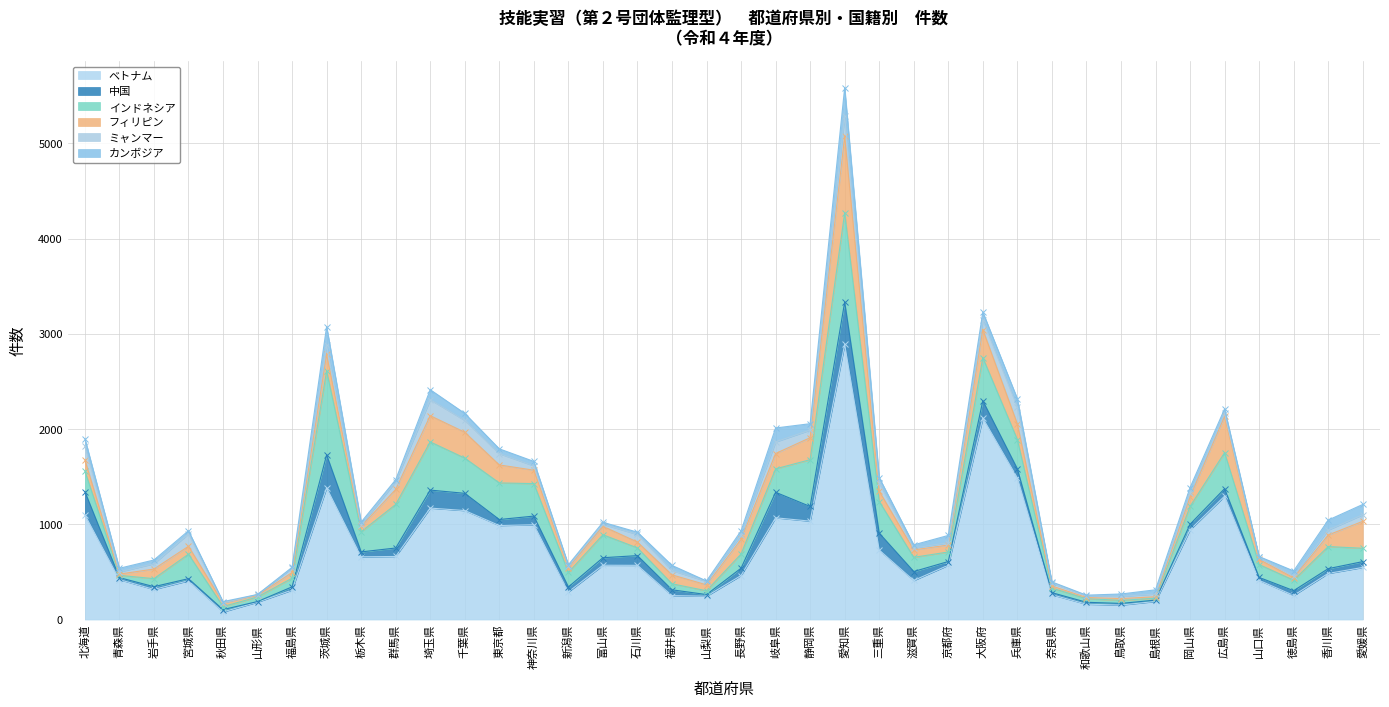

How many lines are shown in the chart?

6